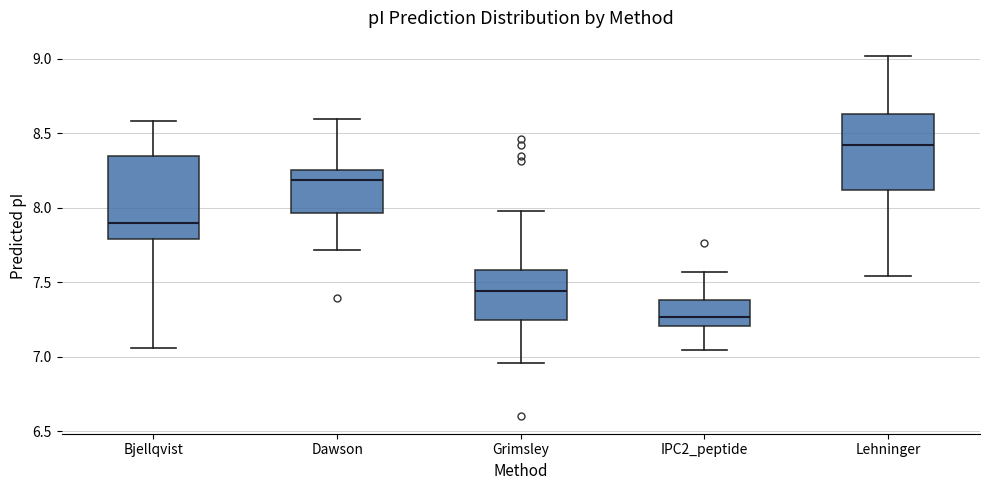

Where does the median line of the box for Dawson sit on the y-axis? The values are not printed on the chart, so give them approximately, as read against the axis.

8.20